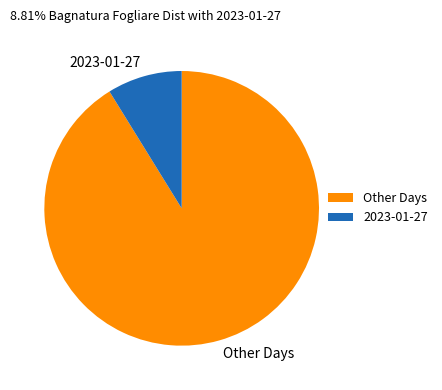

Which slice is the smallest?

2023-01-27